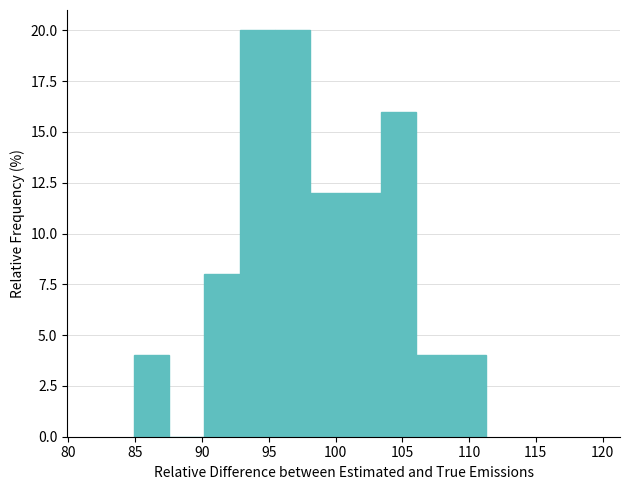

Reading left to right, list every bar in this chart as the range it spans on the x-axis followed by its height. Neither the bar edges nor the heights are printed on the chart, so give them approximately, as read against the axes.

85.0 to 87.5: 4
87.5 to 90.0: 0
90.0 to 93.0: 8
93.0 to 95.5: 20
95.5 to 98.0: 20
98.0 to 100.5: 12
100.5 to 103.5: 12
103.5 to 106.0: 16
106.0 to 108.5: 4
108.5 to 111.5: 4